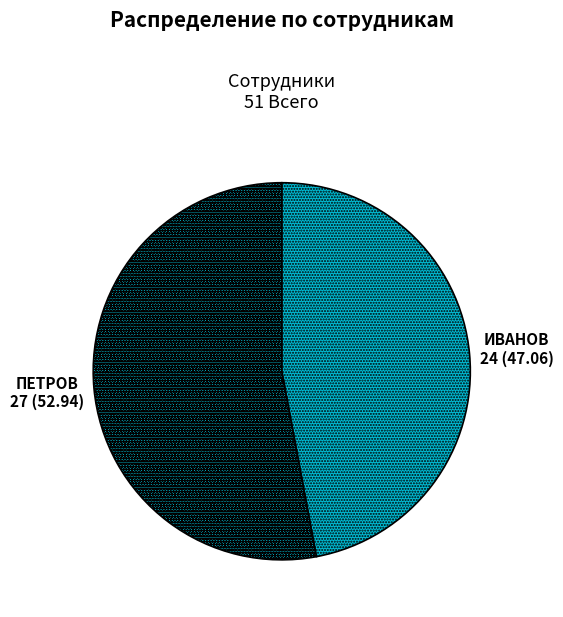

The ИВАНОВ slice represents 47% of the pie. True or false?

True